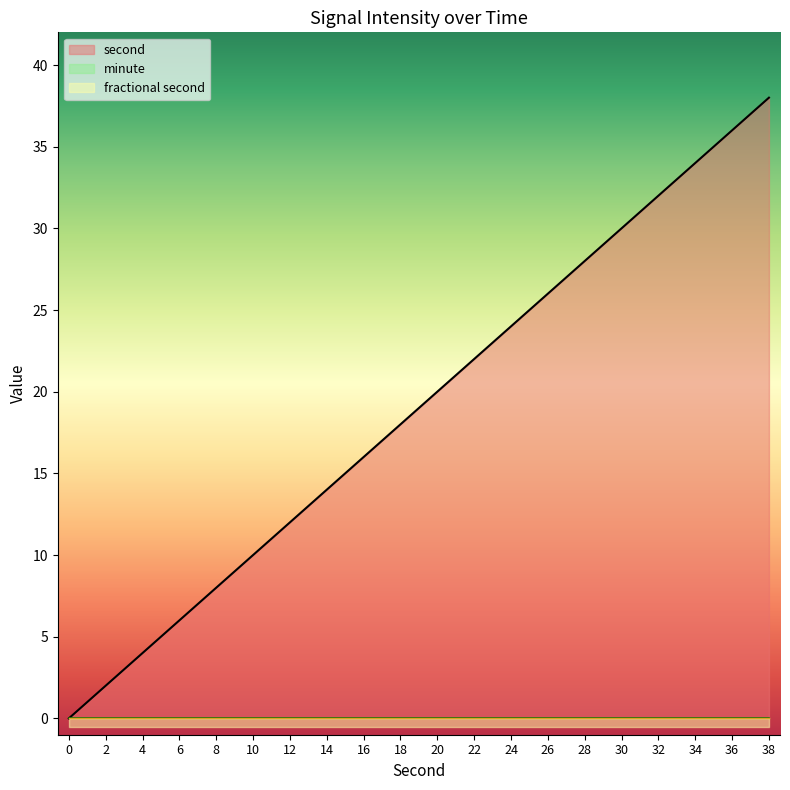

What is the highest value of the second series?

38